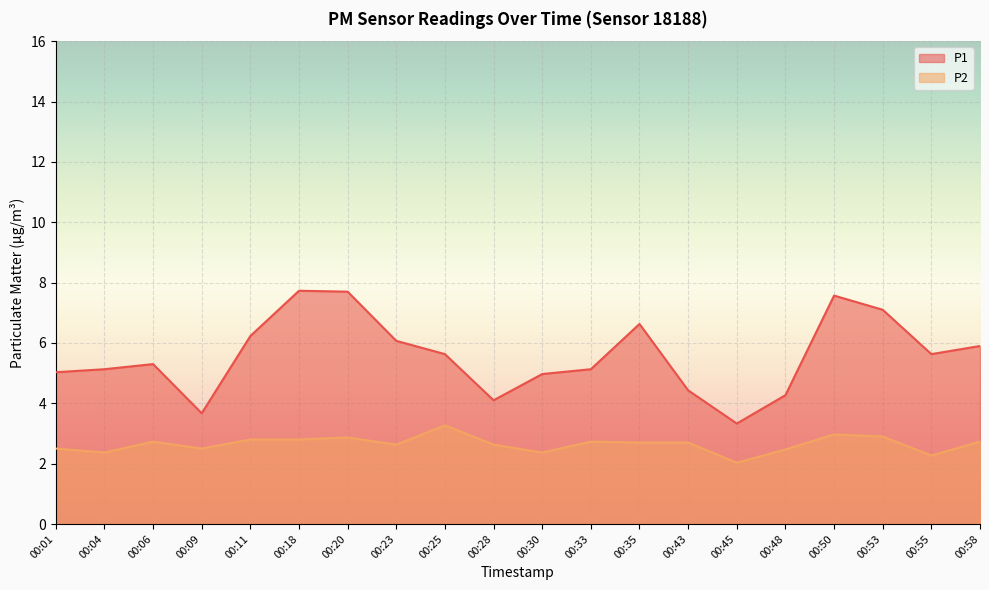

Which series has the widest spread of values?

P1